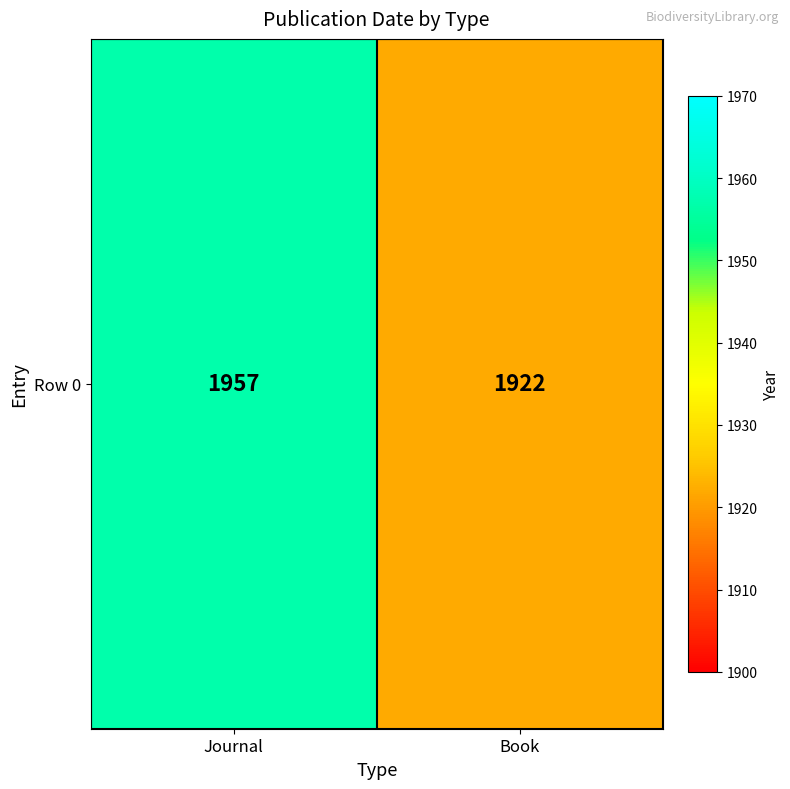

What is the difference between the maximum and minimum values?

35